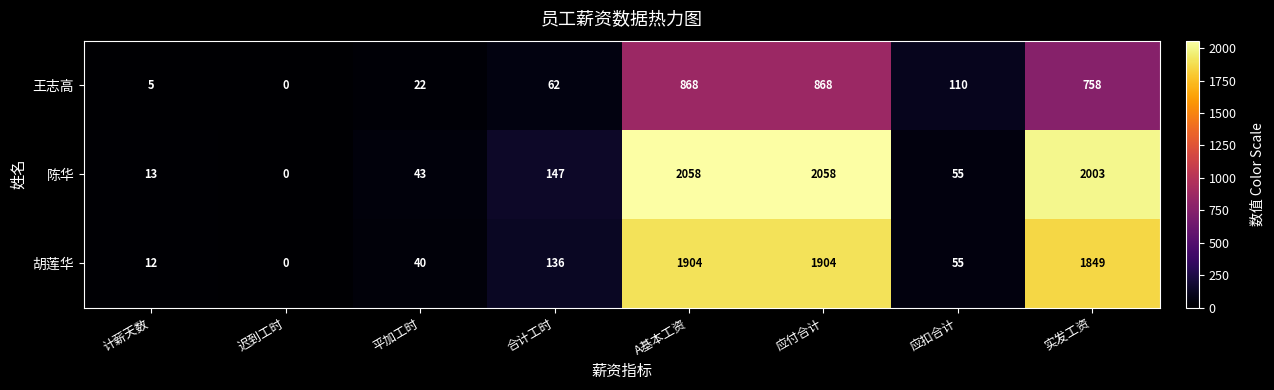

Rank the series at 合计工时 from highest to lowest value.

陈华, 胡莲华, 王志高